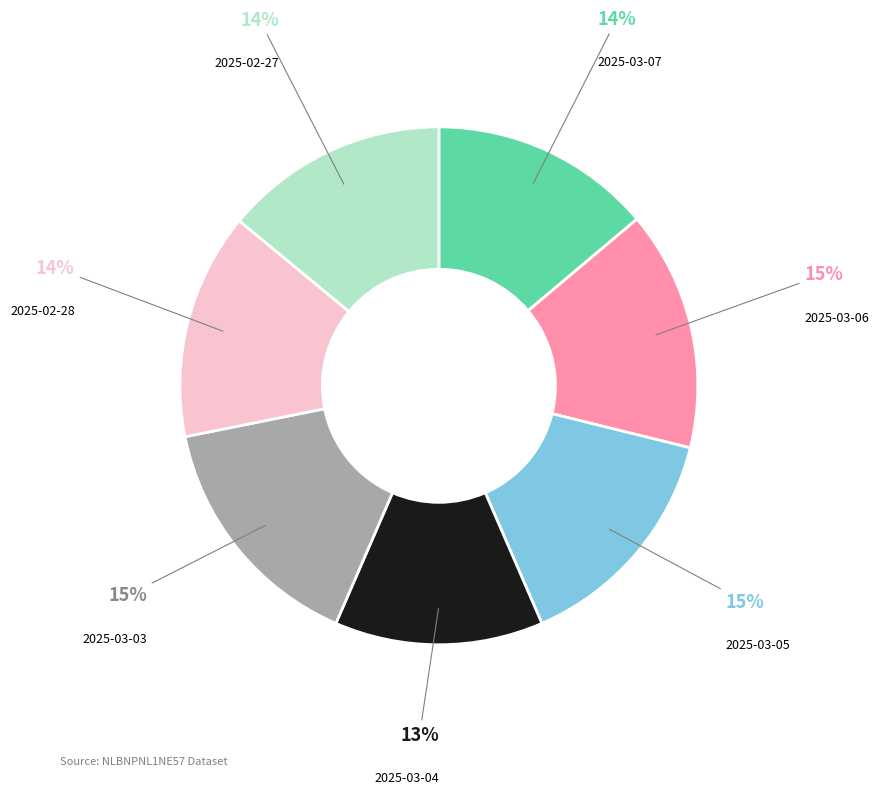

To the nearest percent, what is the difference between the largest and smallest slice percentages?

2%